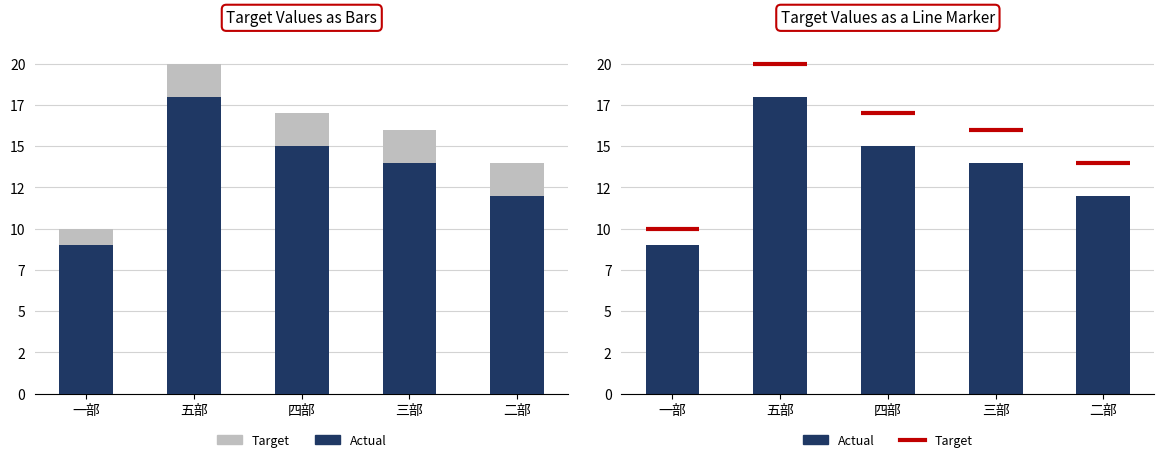

Reading left to right, extract all data points from this chart.

一部=9	五部=18	四部=15	三部=14	二部=12